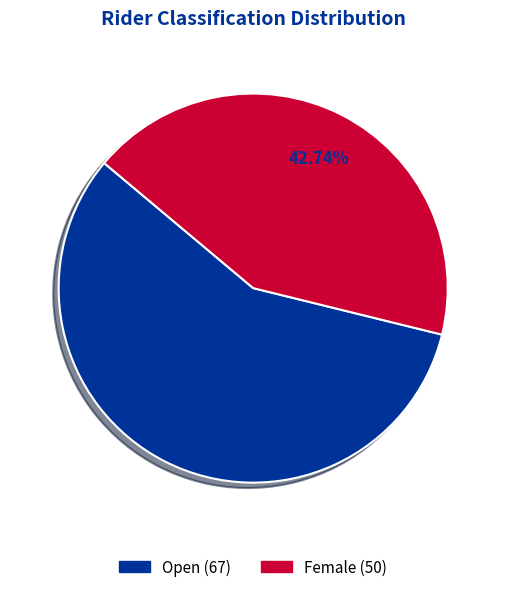

Is there any slice that represents more than half of the pie?

Yes